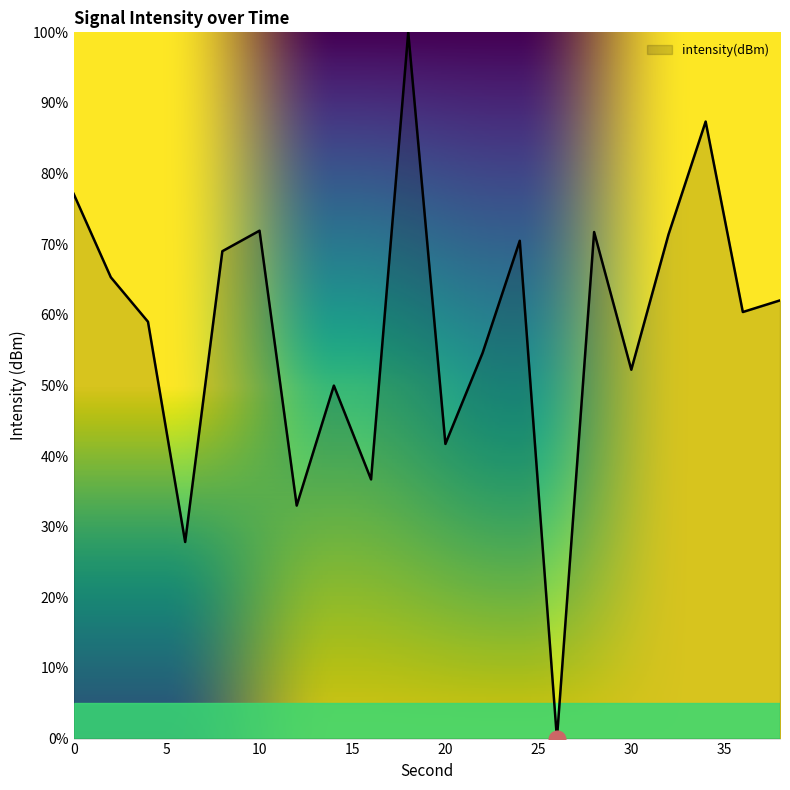

What is the maximum value shown in the chart?

100.0